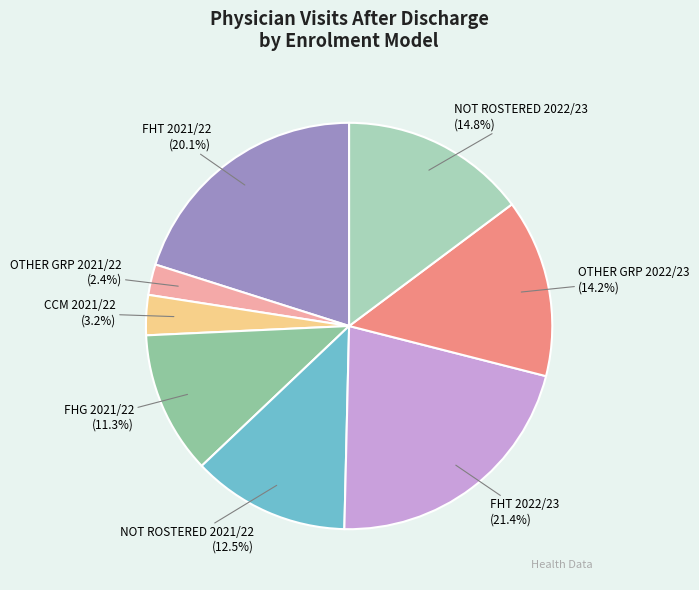

To the nearest percent, what percentage of the pie is CCM 2021/22?

3%